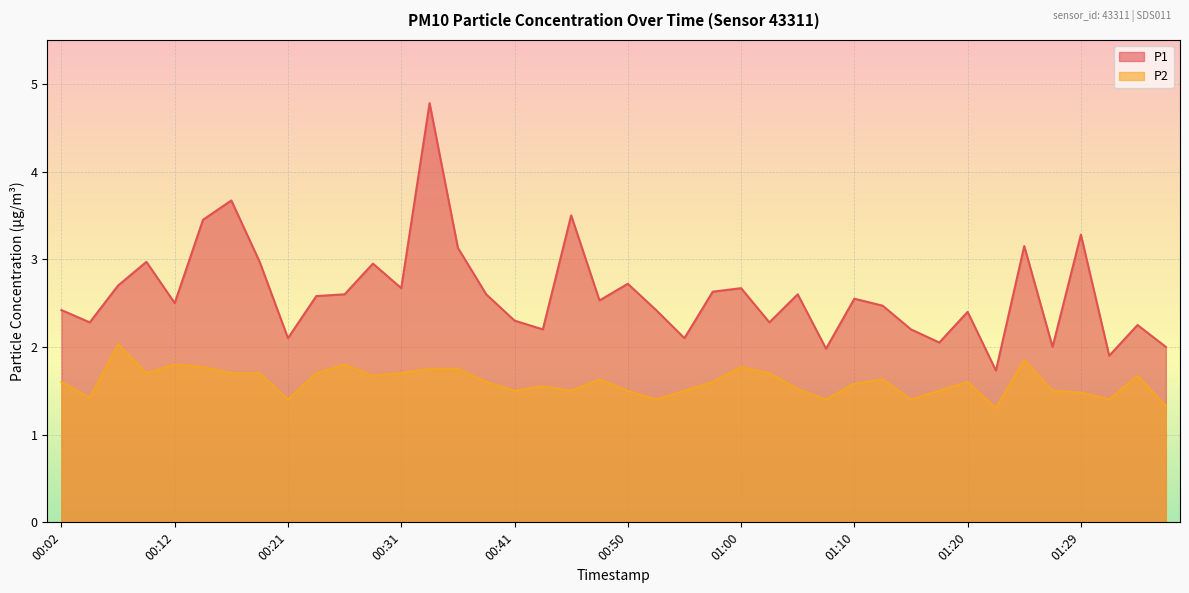

At which category is the sum across all series the highest?

00:33